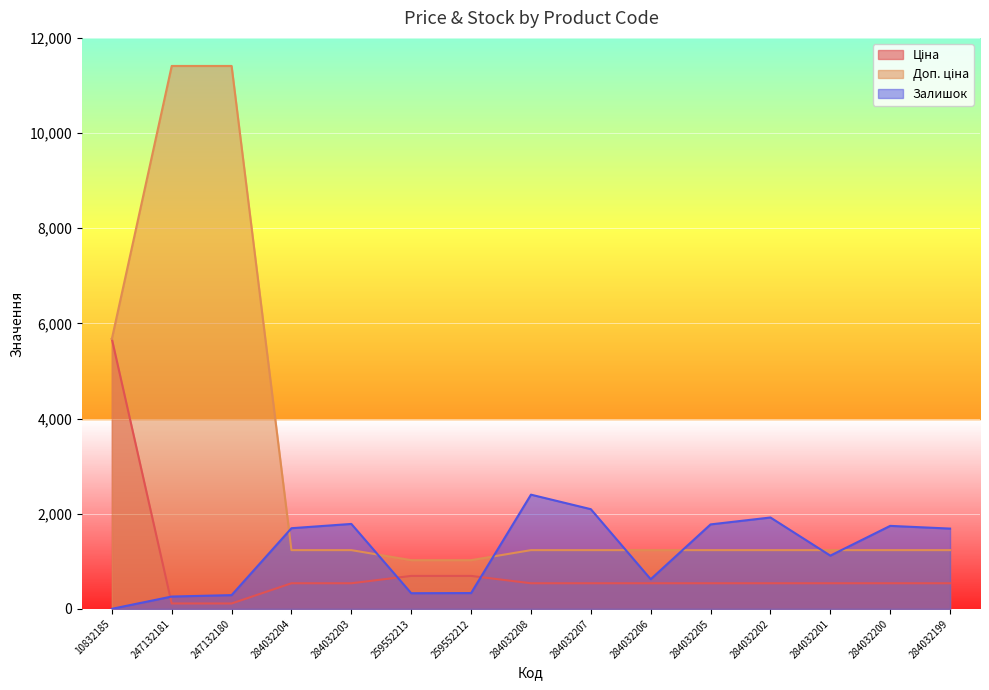

Which has a higher value, 247132180 or 284032206?

284032206